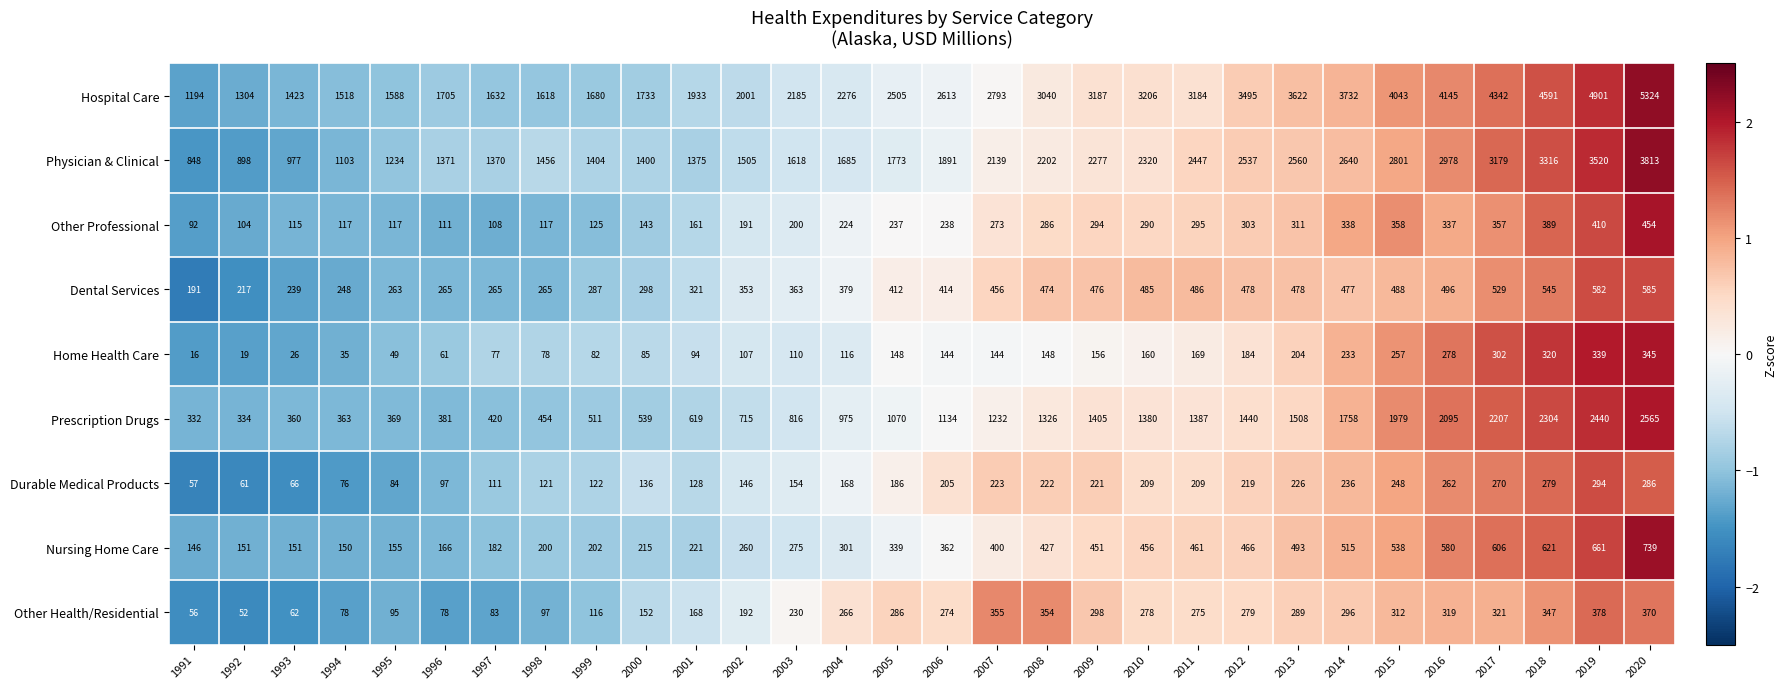

What is the sum of the Physician & Clinical values at 2014 and 1992?

3538